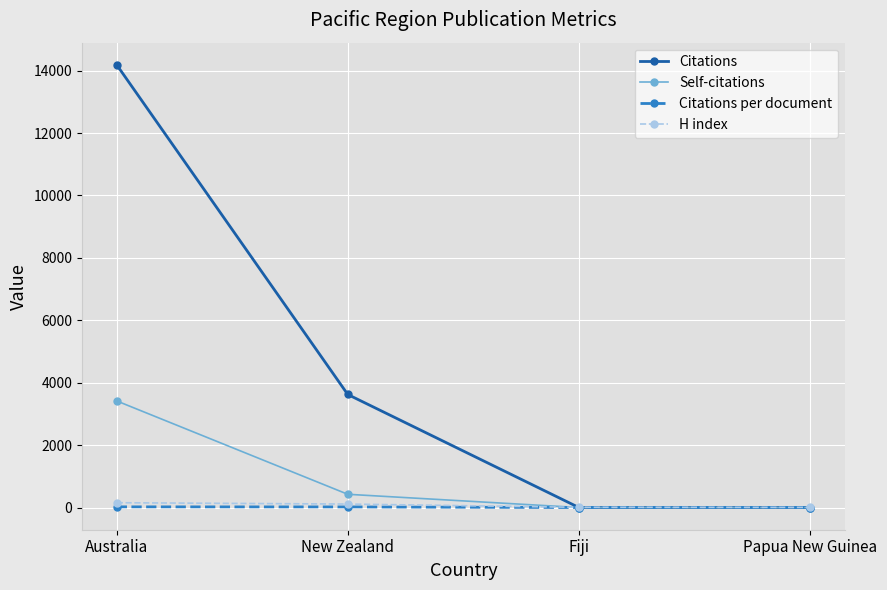

What position from the left is Fiji?

3